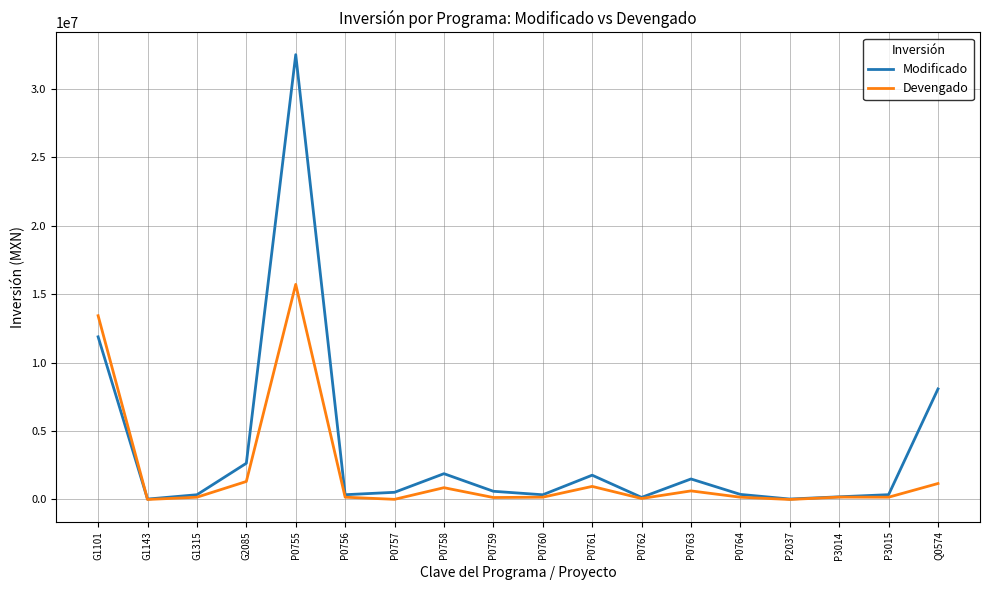

List the series in order of their overall mean, lowest first.

Devengado, Modificado